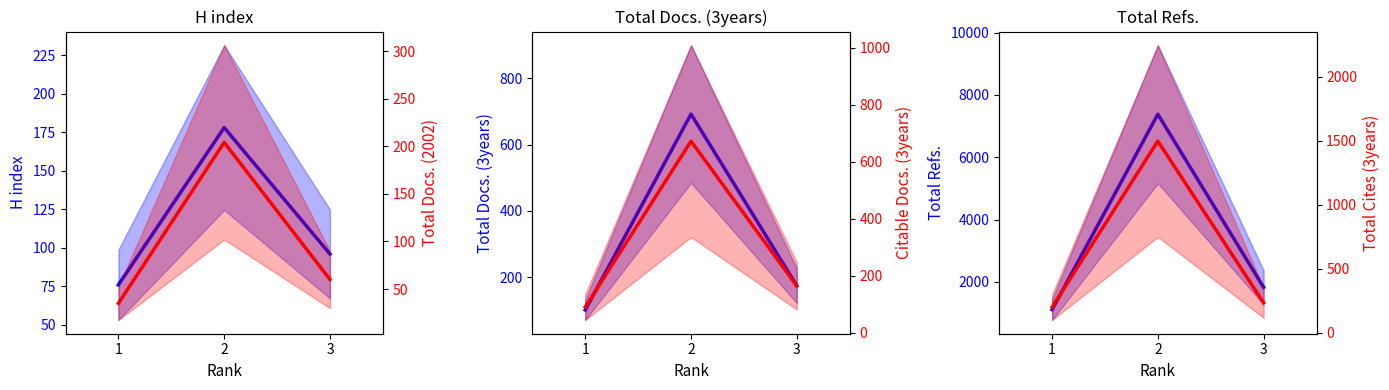

Is it true that Total Docs. (2002) equals 92 at 3?

False